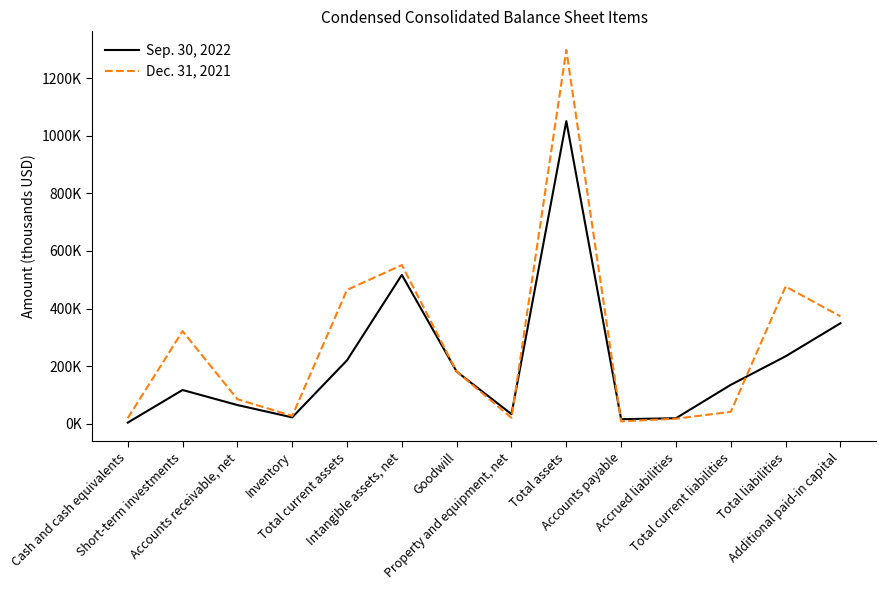

Does the chart have visible grid lines?

No